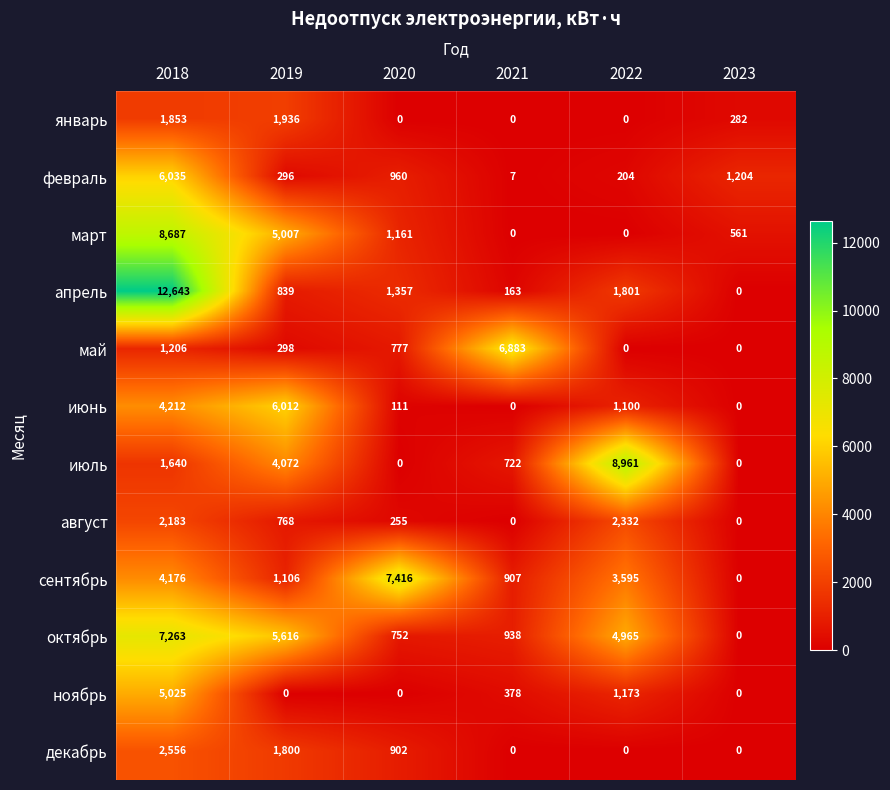

What is the average value of the июль series?

2566